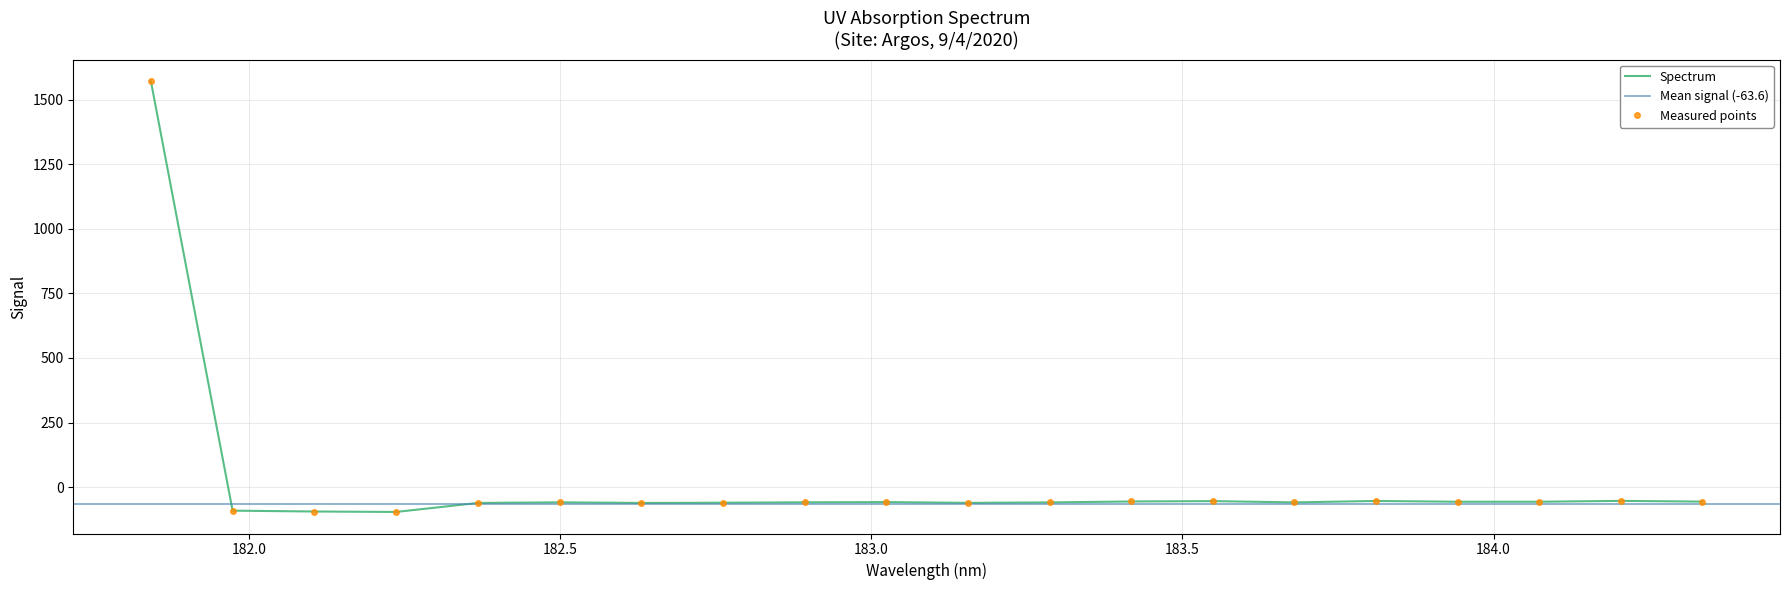

What is the label of the 18th point from the right?

182.1045947288